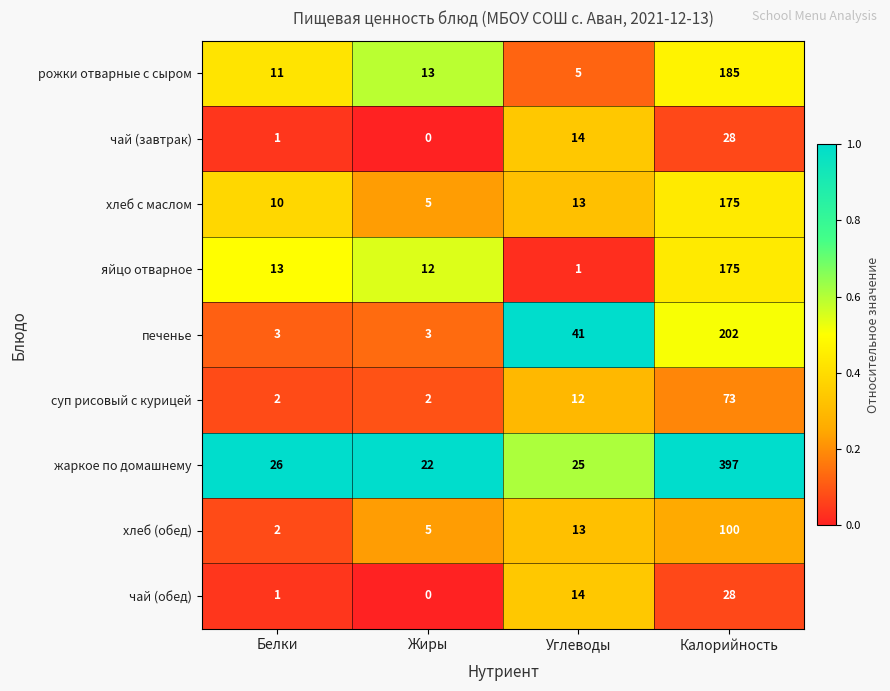

What value does the чай (обед) series have at Углеводы, to the nearest 10?

10